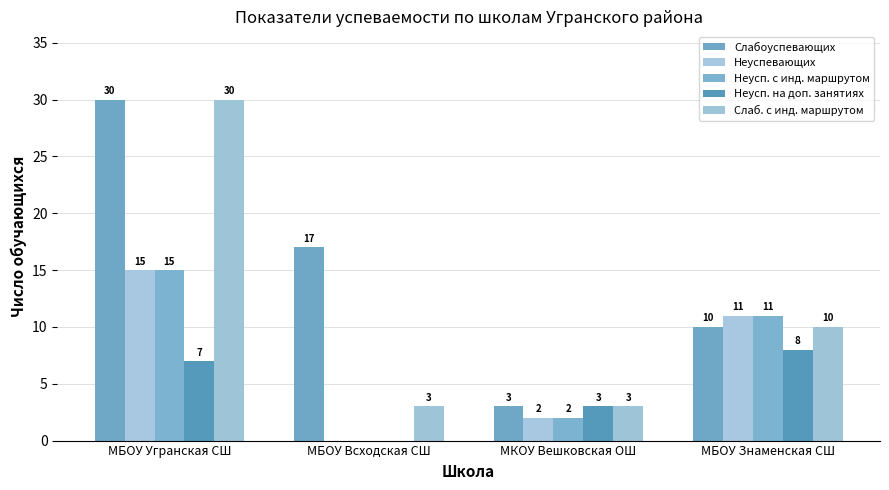

What is the sum of all Неусп. с инд. маршрутом values?

28